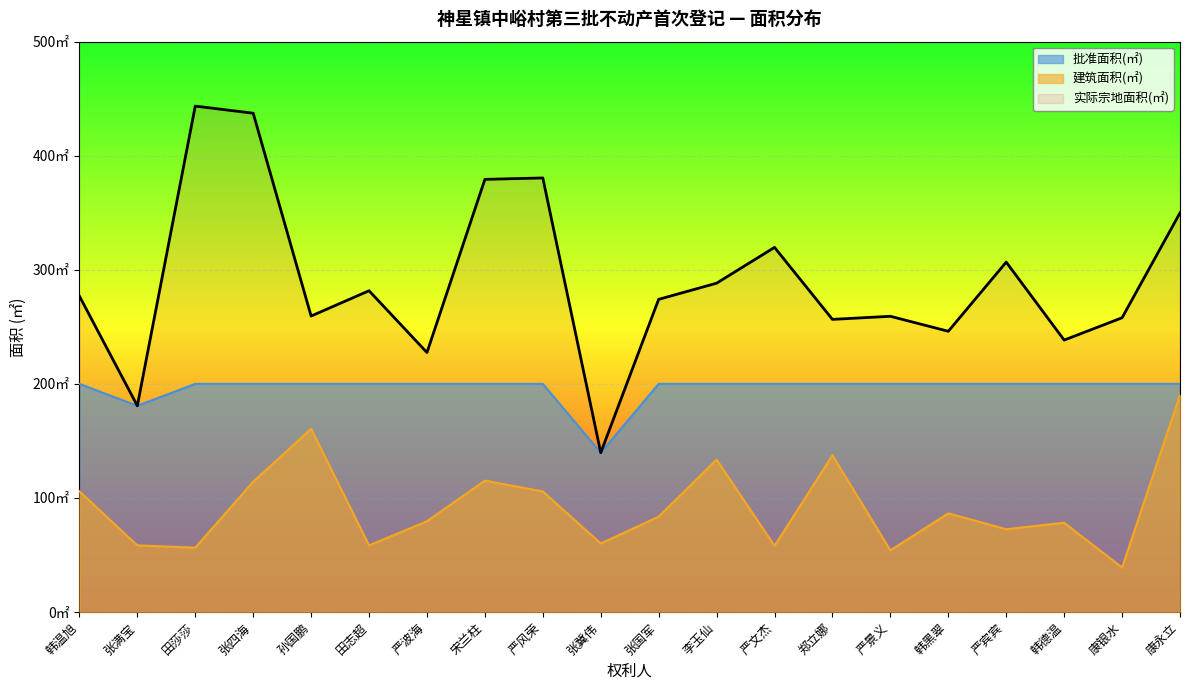

What is the difference between the maximum and second lowest values in the 实际宗地面积(㎡) series?

262.7